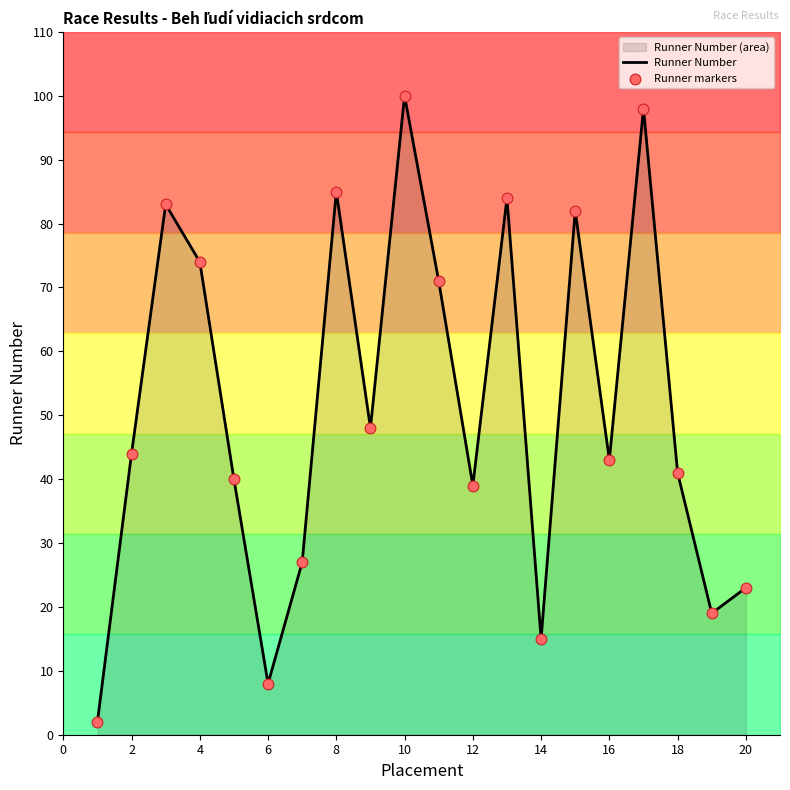

Which series reaches the minimum Y coordinate?

Runner Number